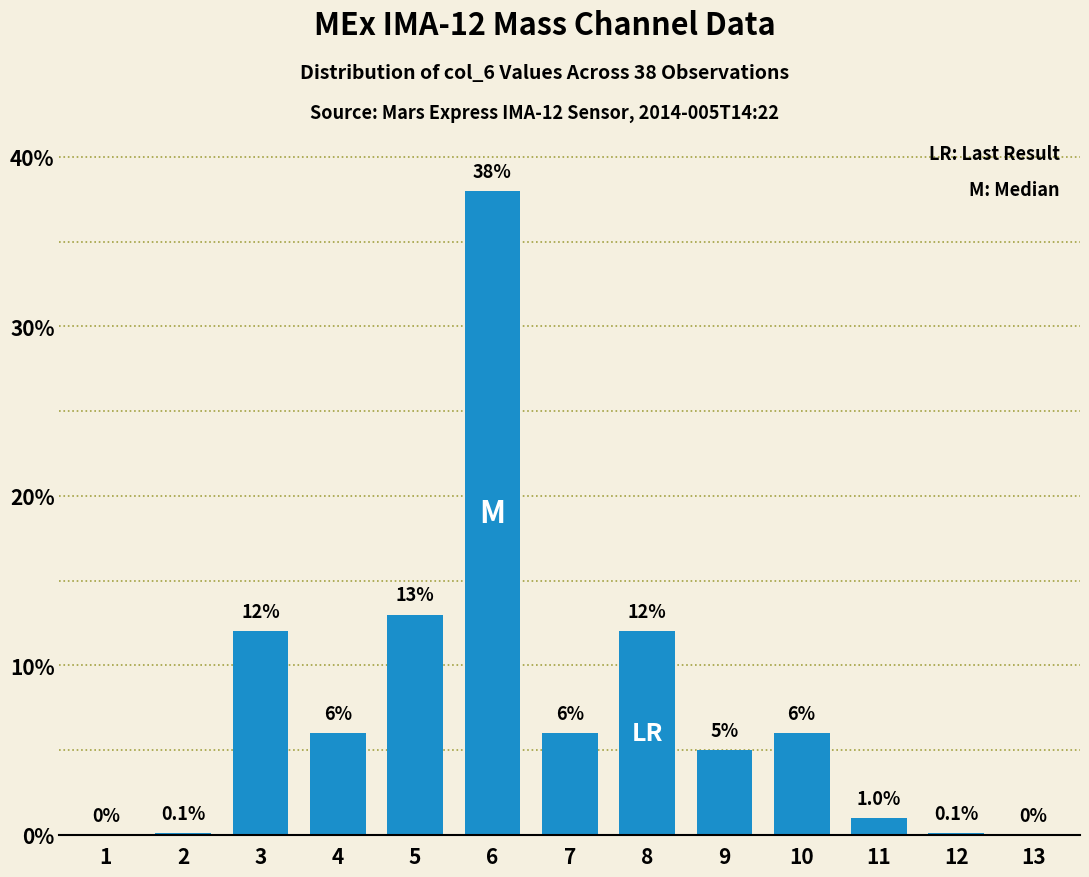

Reading left to right, what are all the values shown in this chart?

1=0.0	2=0.1	3=12.0	4=6.0	5=13.0	6=38.0	7=6.0	8=12.0	9=5.0	10=6.0	11=1.0	12=0.1	13=0.0